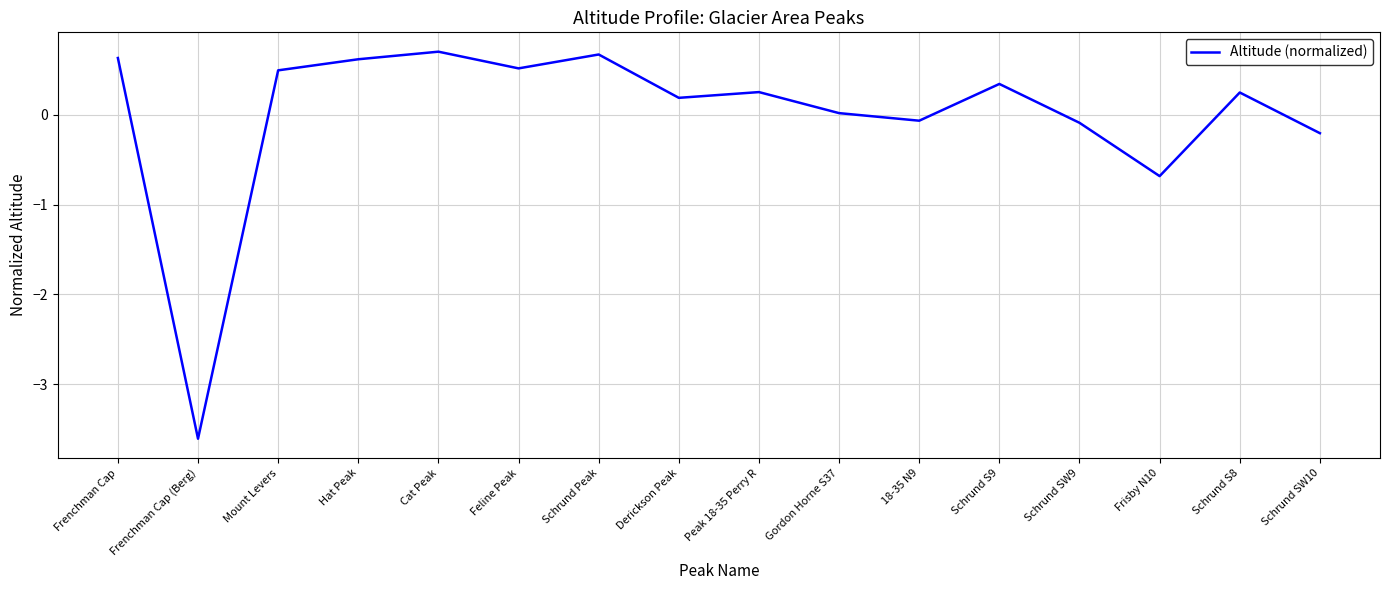

What is the difference between the values at Schrund Peak and Schrund SW10?

0.9